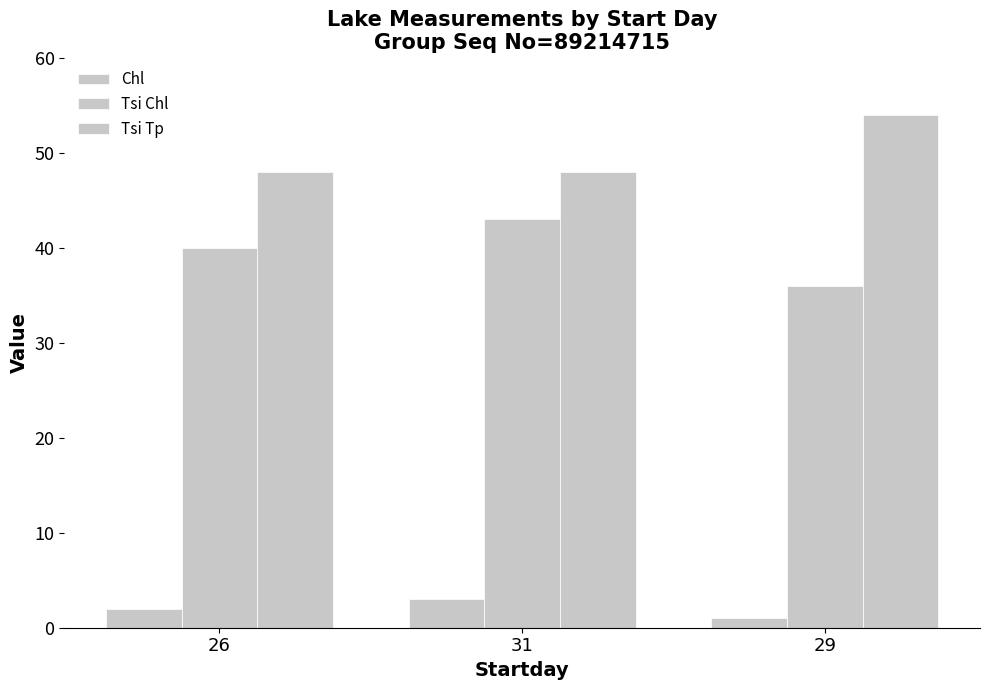

Does the chart contain stacked bars?

No